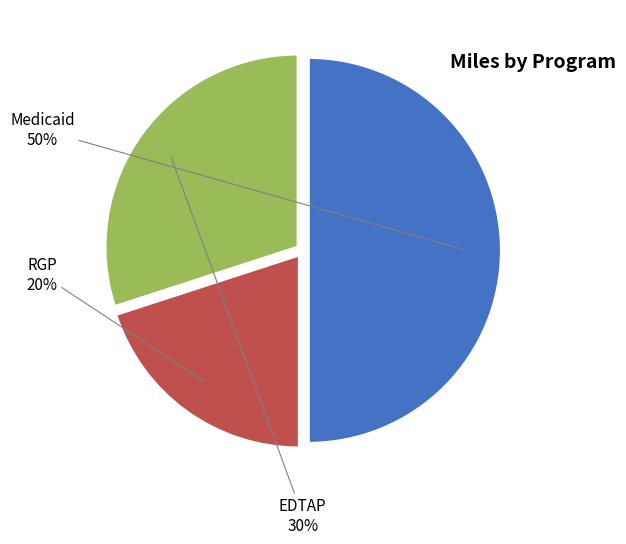

Which category has the smallest portion of the pie?

RGP